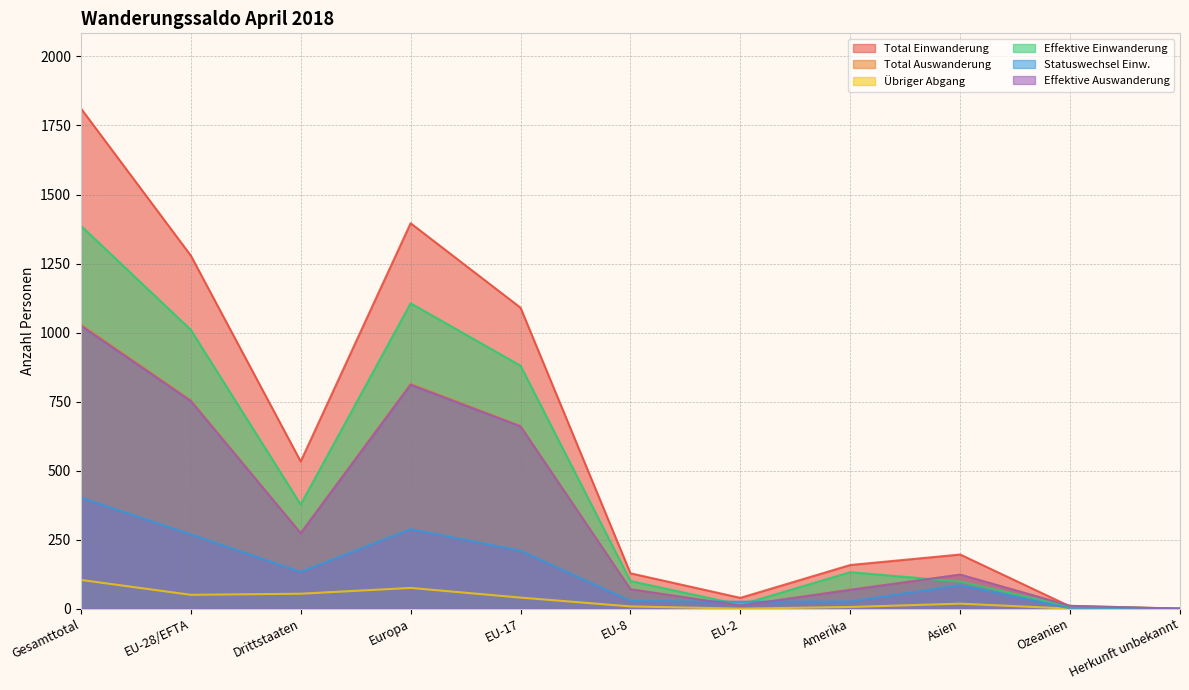

What is the difference between the Total Auswanderung values at EU-2 and Europa?

803